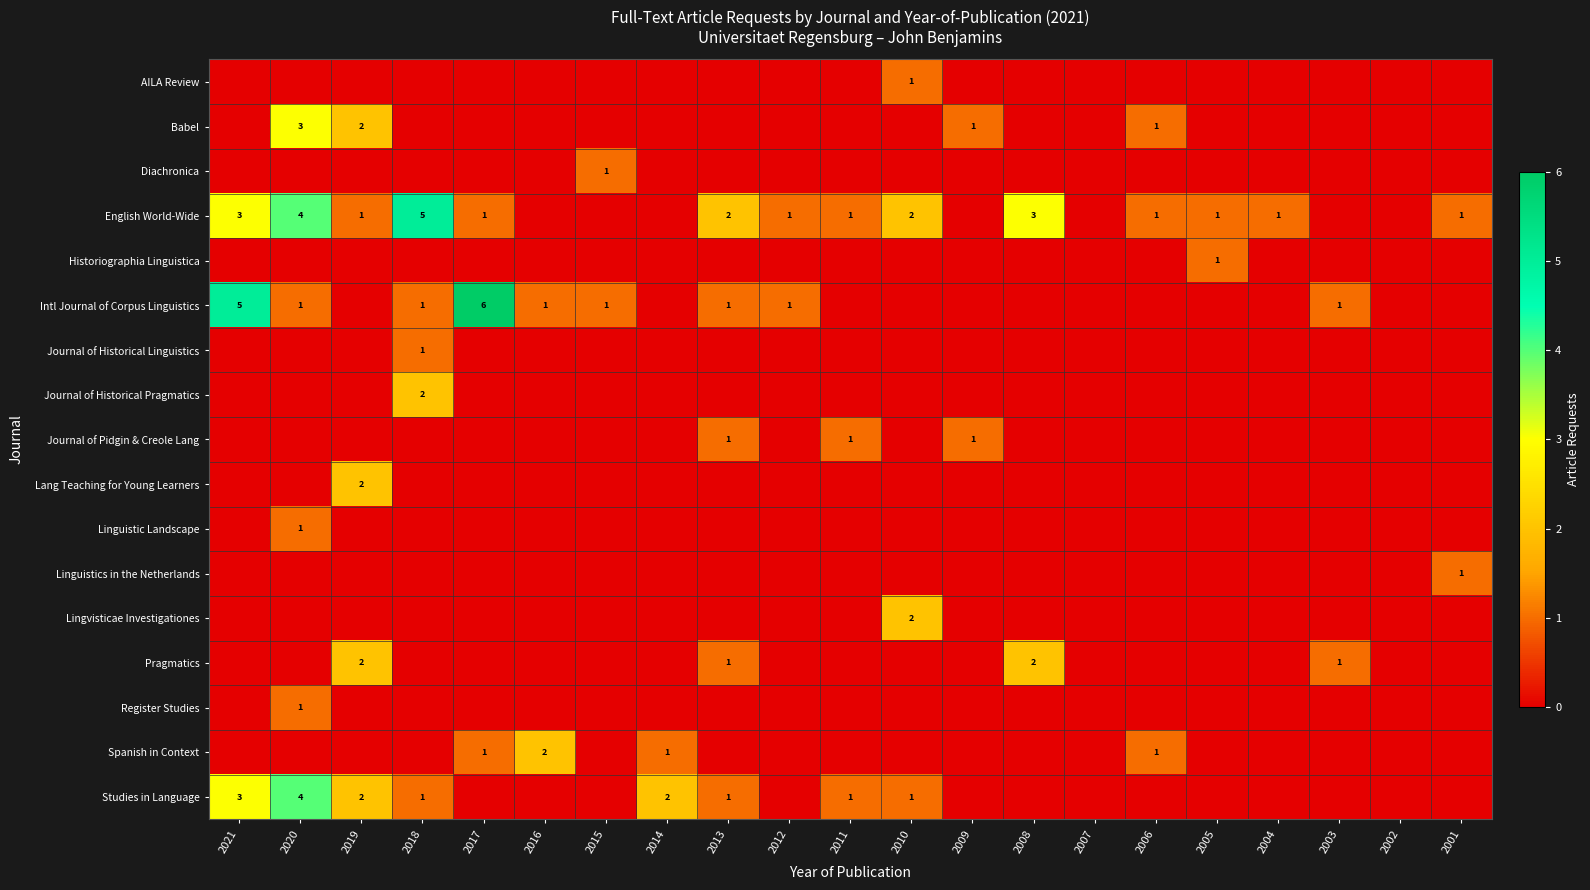

Between 2014 and 2006, which series saw the biggest shift?

Studies in Language